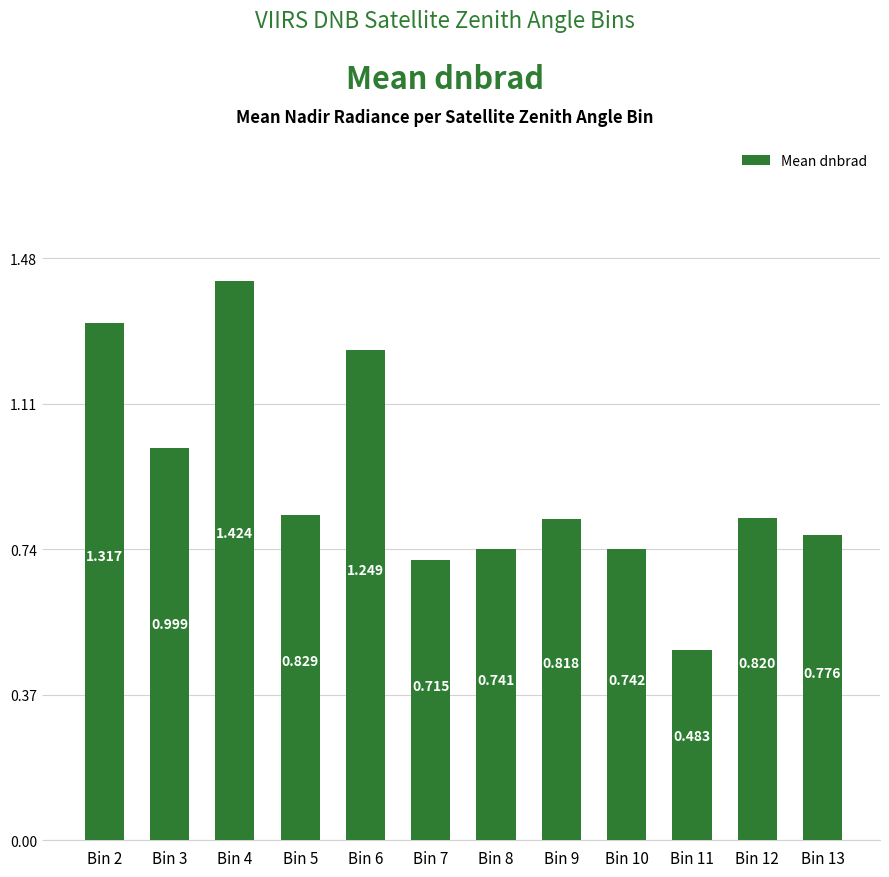

How many distinct data groups are displayed?

1